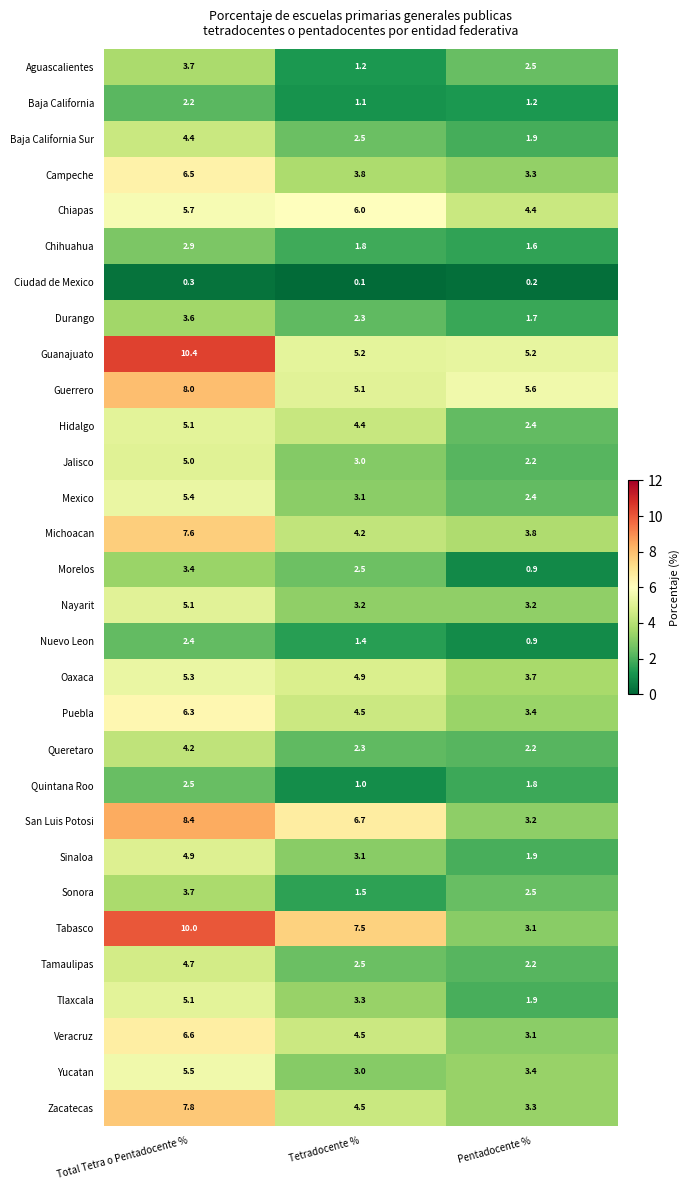

What is the difference between the maximum and minimum values in the Guanajuato series?

5.2